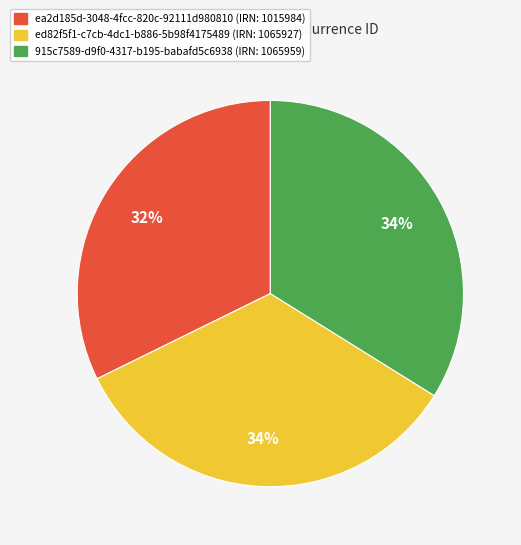

True or false: ea2d185d-3048-4fcc-820c-92111d980810 (IRN: 1015984) accounts for 32% of the total.

True